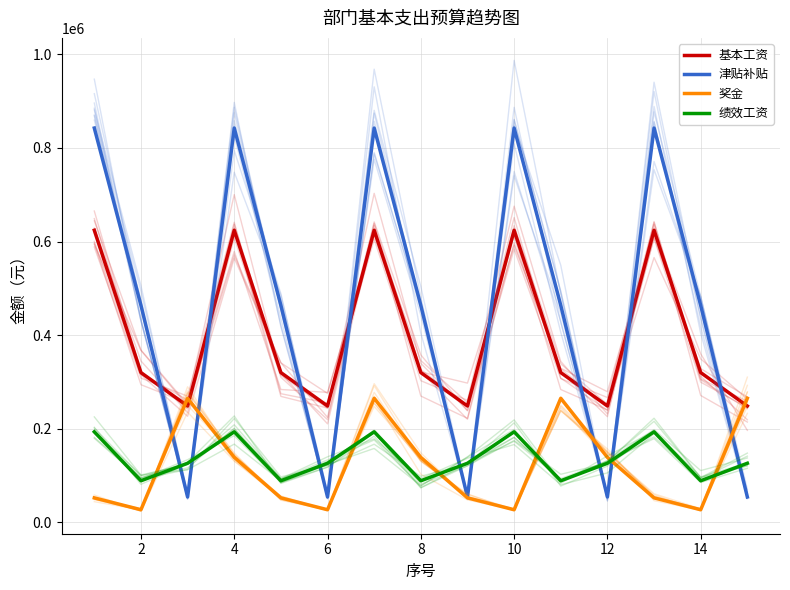

Is this an area chart (filled region under the line)?

No